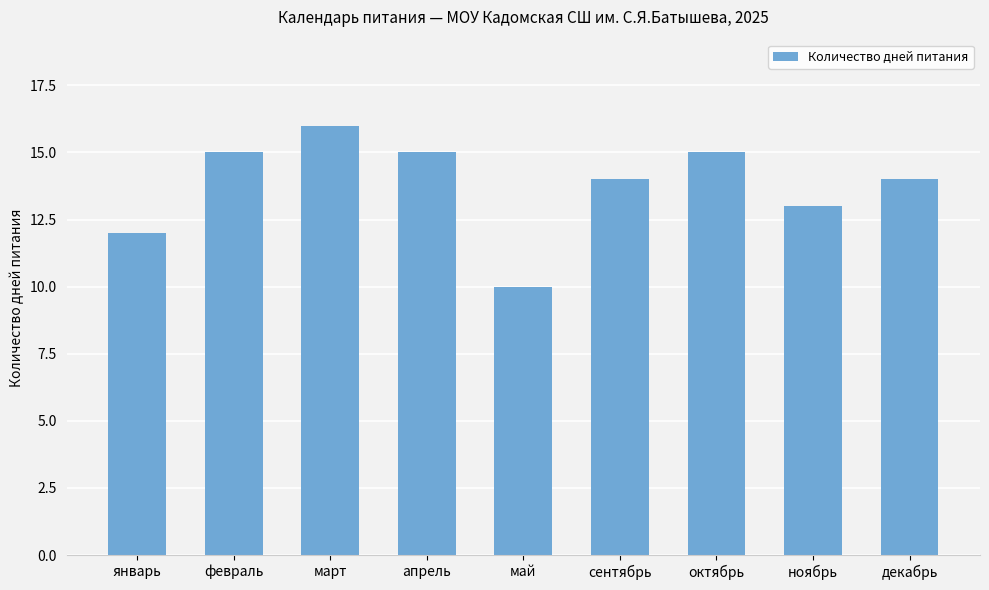

The chart shows a value of 21 at декабрь. True or false?

False